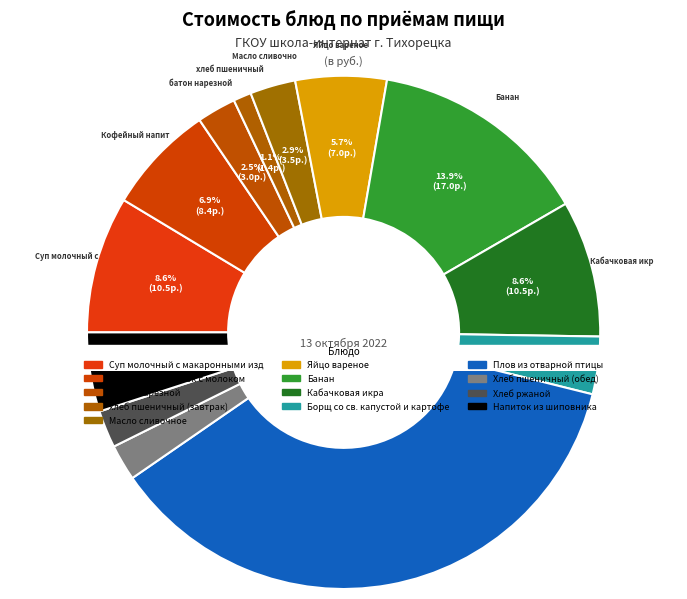

What is the ratio of the value at Кабачковая икра to the value at Борщ со св. капустой и картофелем?

2.4